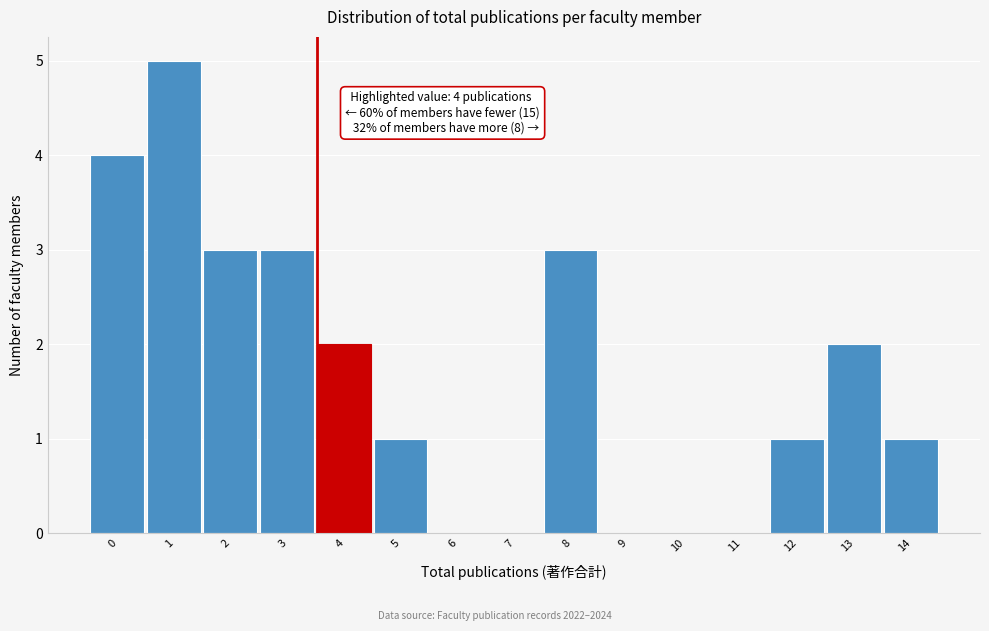

Reading left to right, list all the values displayed in this chart.

0=4	1=5	2=3	3=3	4=2	5=1	6=0	7=0	8=3	9=0	10=0	11=0	12=1	13=2	14=1